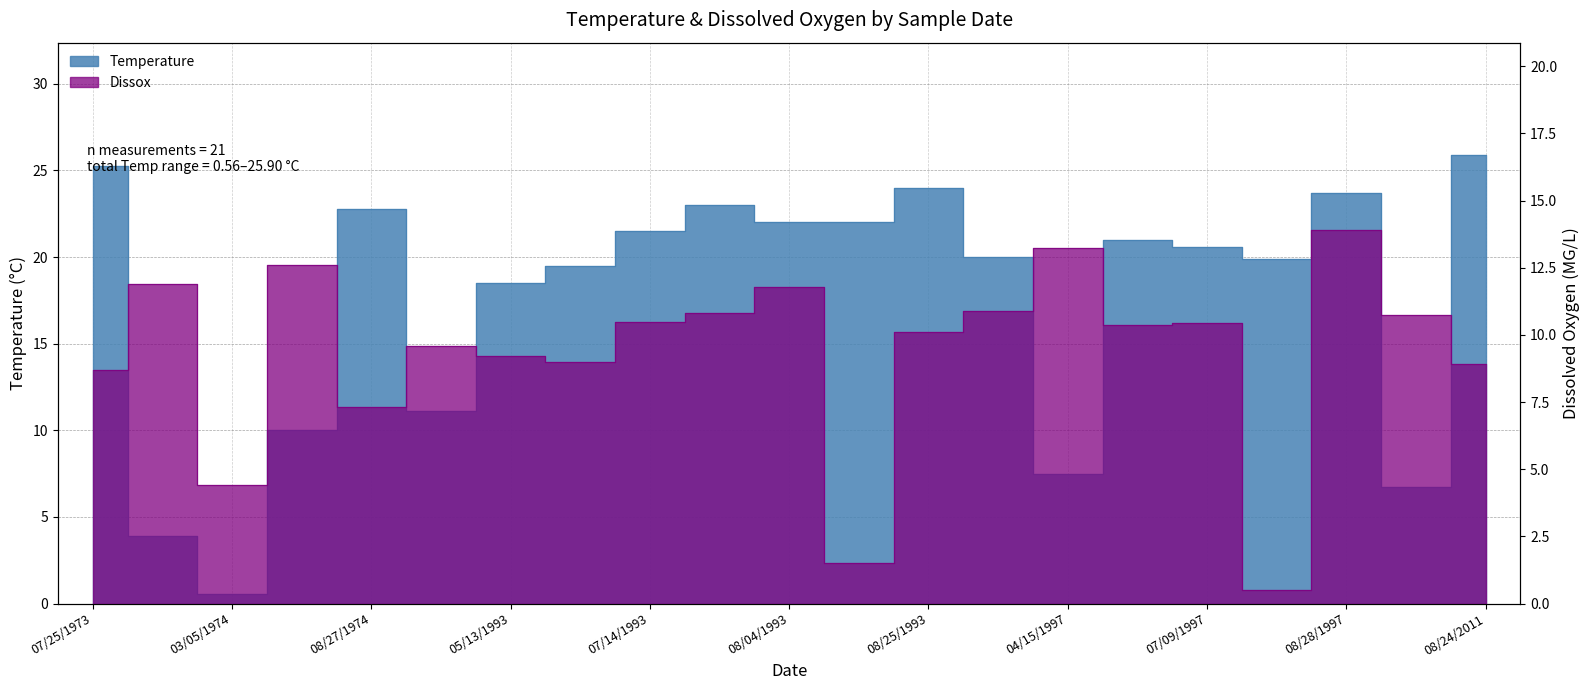

Count the number of data series in this chart.

2